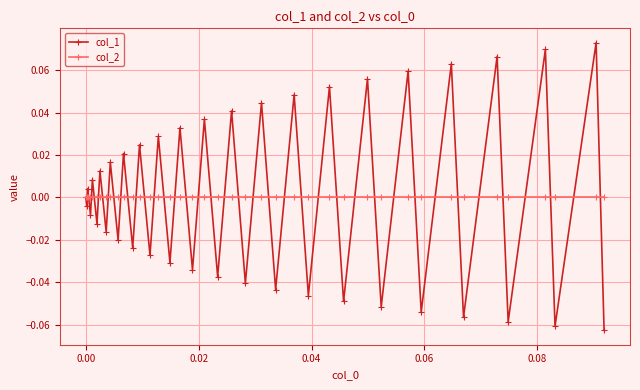

List the series in order of their peak value, lowest first.

col_2, col_1